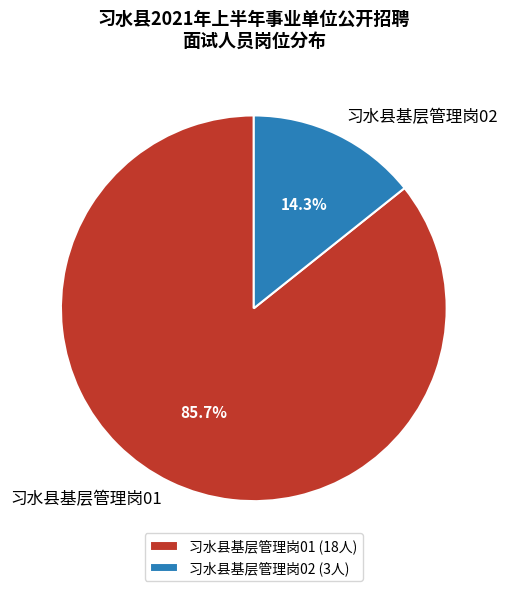

What is the total percentage of 习水县基层管理岗01 and 习水县基层管理岗02?

100.0%